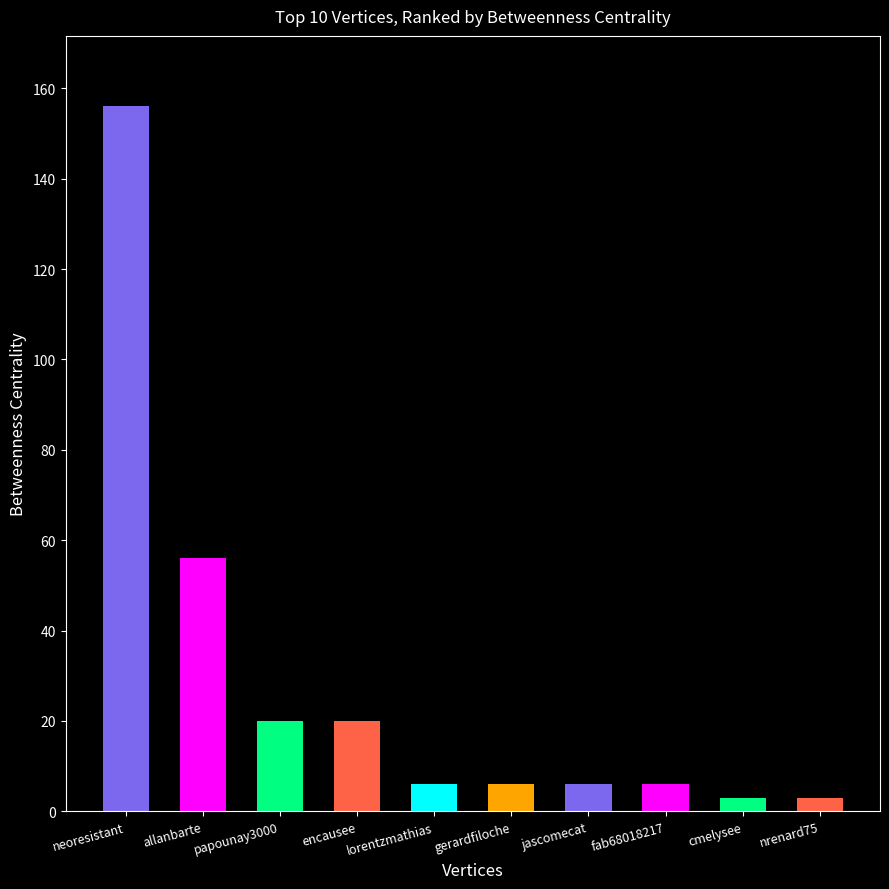

Reading left to right, what are all the values shown in this chart?

neoresistant=156	allanbarte=56	papounay3000=20	encausee=20	lorentzmathias=6	gerardfiloche=6	jascomecat=6	fab68018217=6	cmelysee=3	nrenard75=3